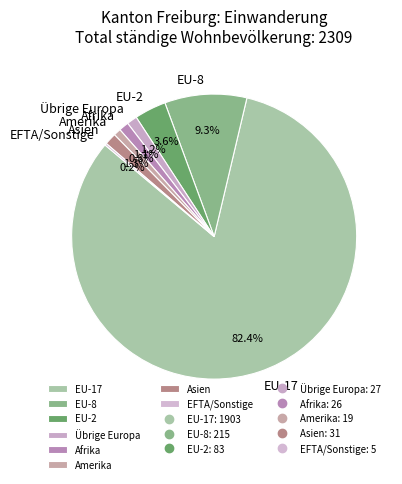

What percentage is NOT represented by Asien?

98.7%